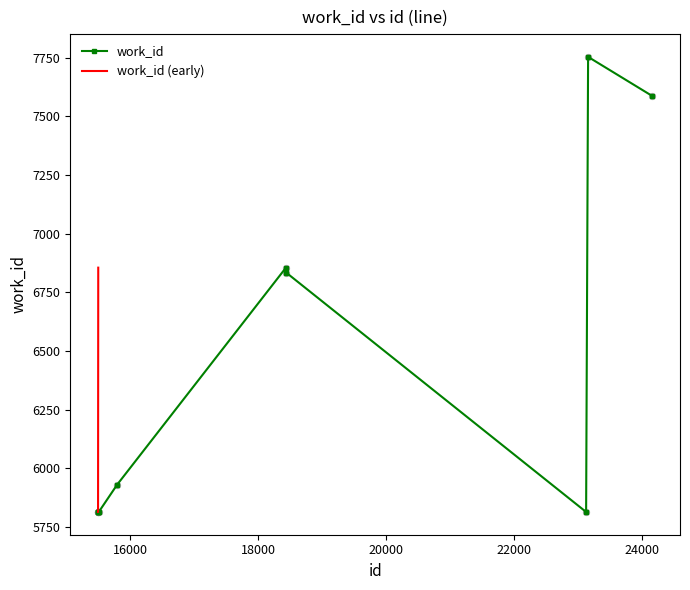

What is the change in value from 15795 to 24164?

+1657